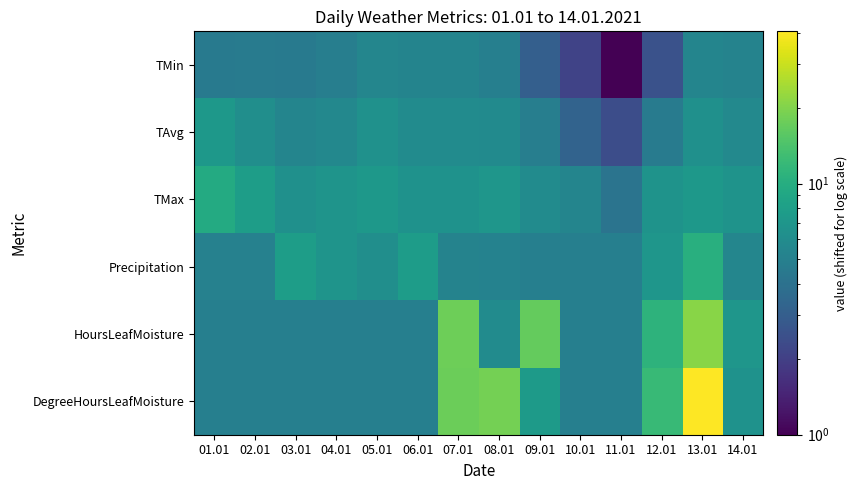

How many distinct data groups are displayed?

6